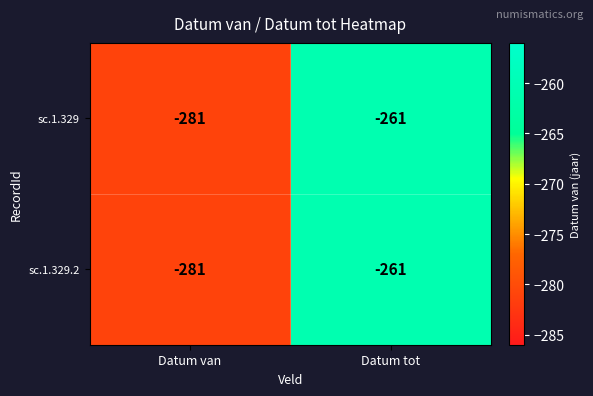

What is the sum of all sc.1.329 values?

-542